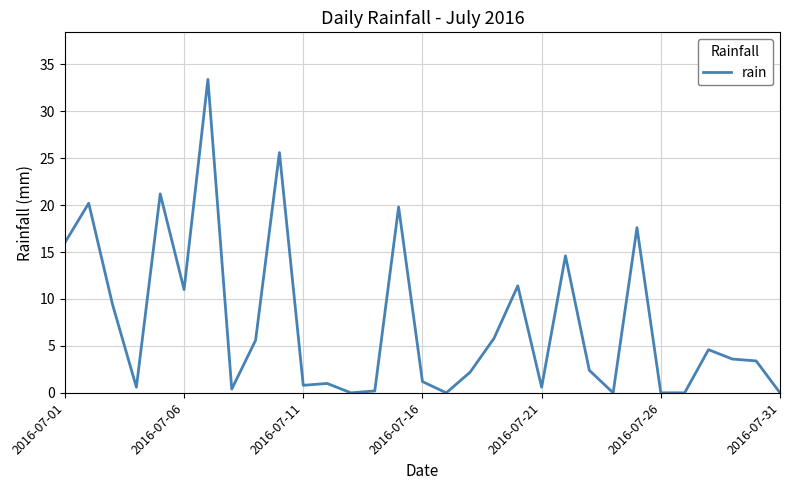

What is the difference between the second highest and minimum values?

25.6